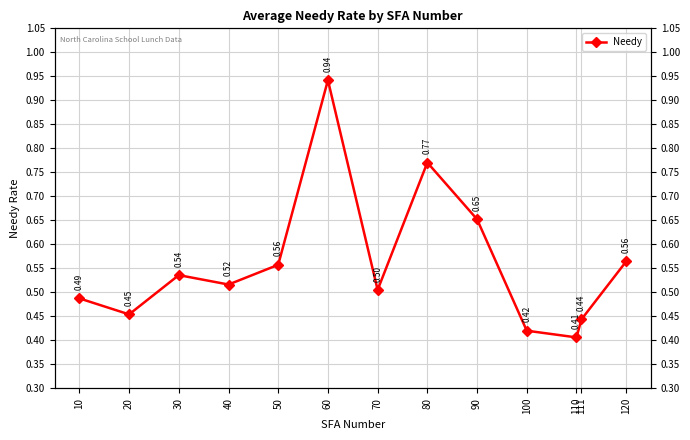

Which label corresponds to the largest value in the chart?

60